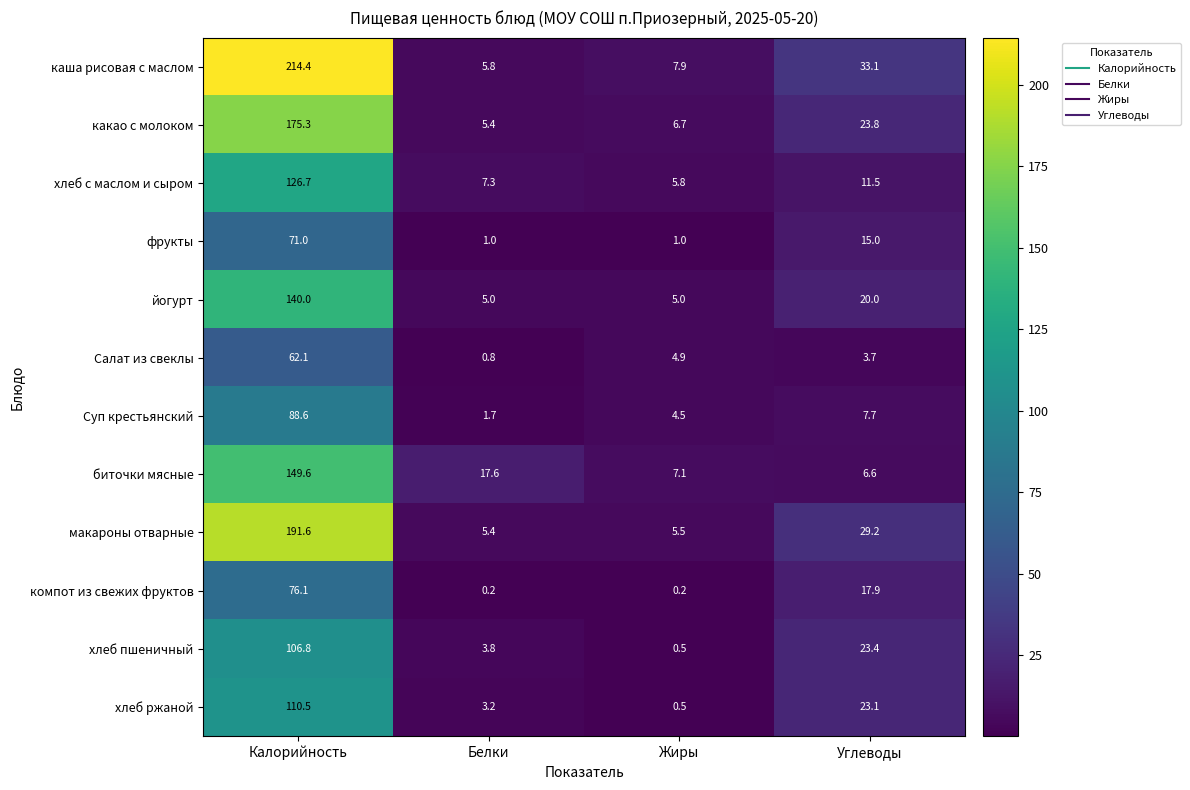

What is the sum of all йогурт values?

170.0